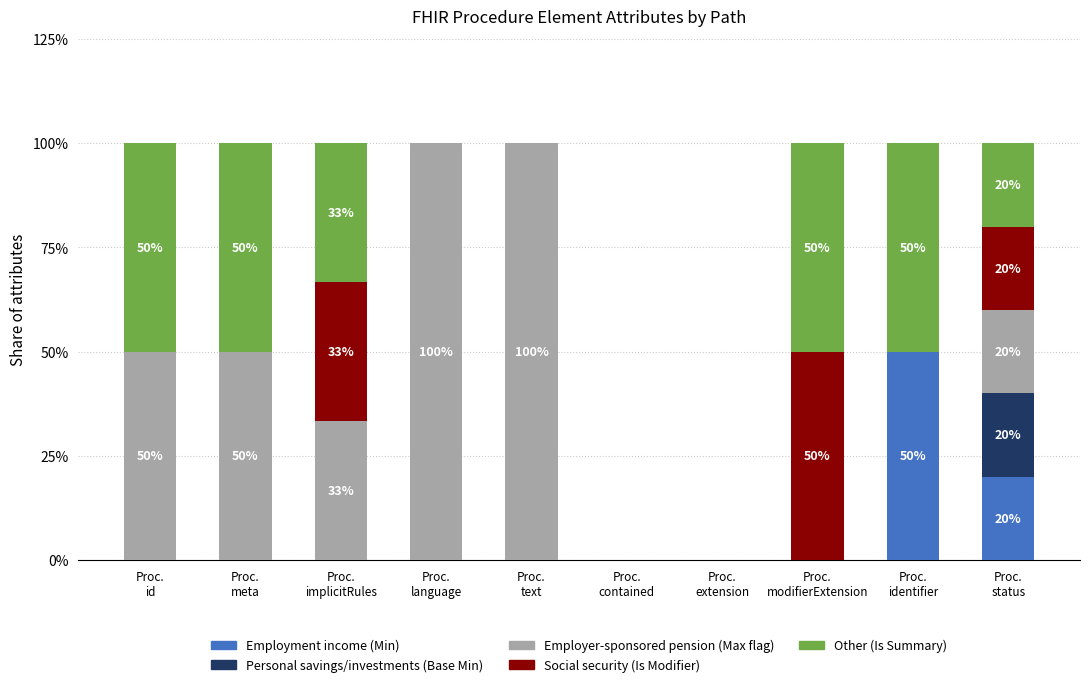

Does the chart contain stacked bars?

Yes